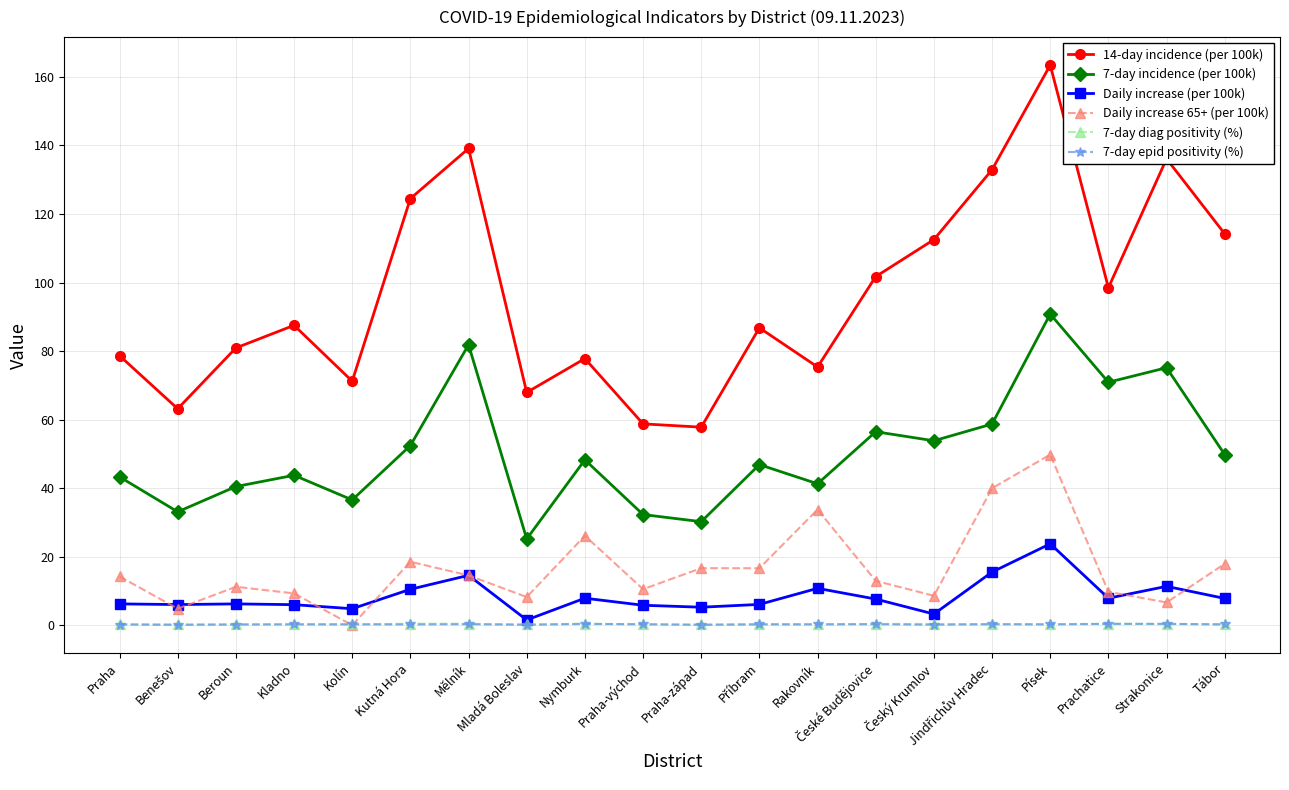

At which label does 14-day incidence (per 100k) reach its peak?

Písek